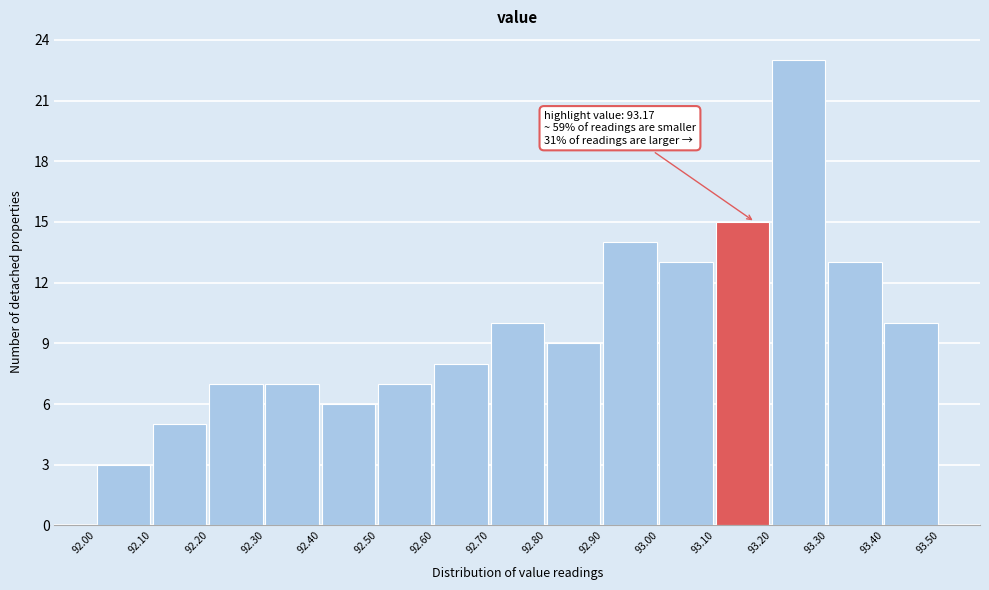

Over which range of the x-axis is the bar tallest?

93.20 to 93.30